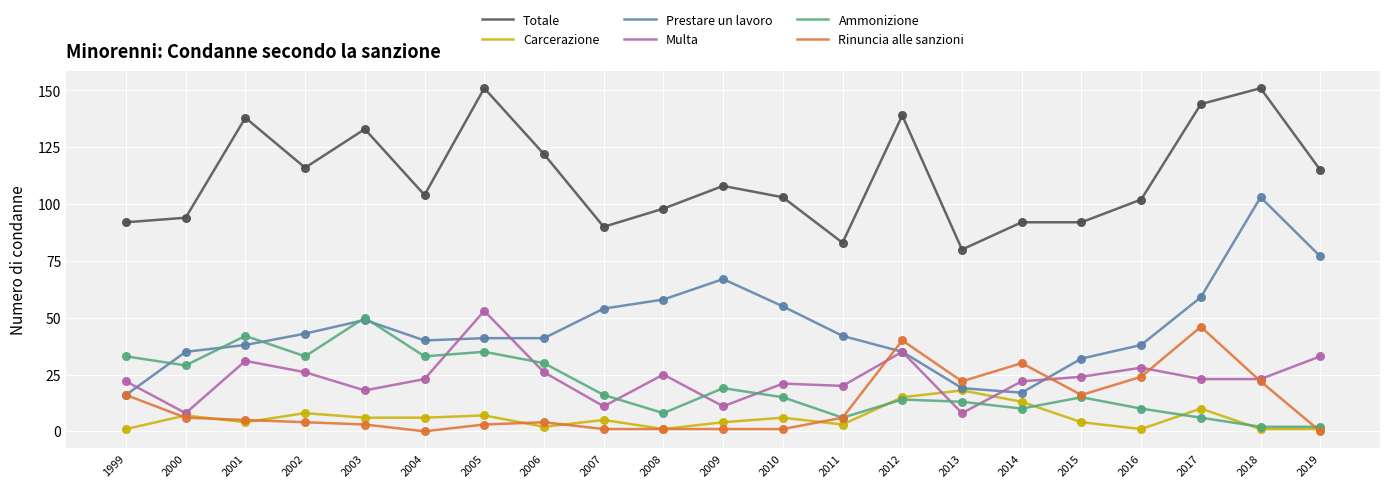

At which category is the sum across all series the highest?

2018